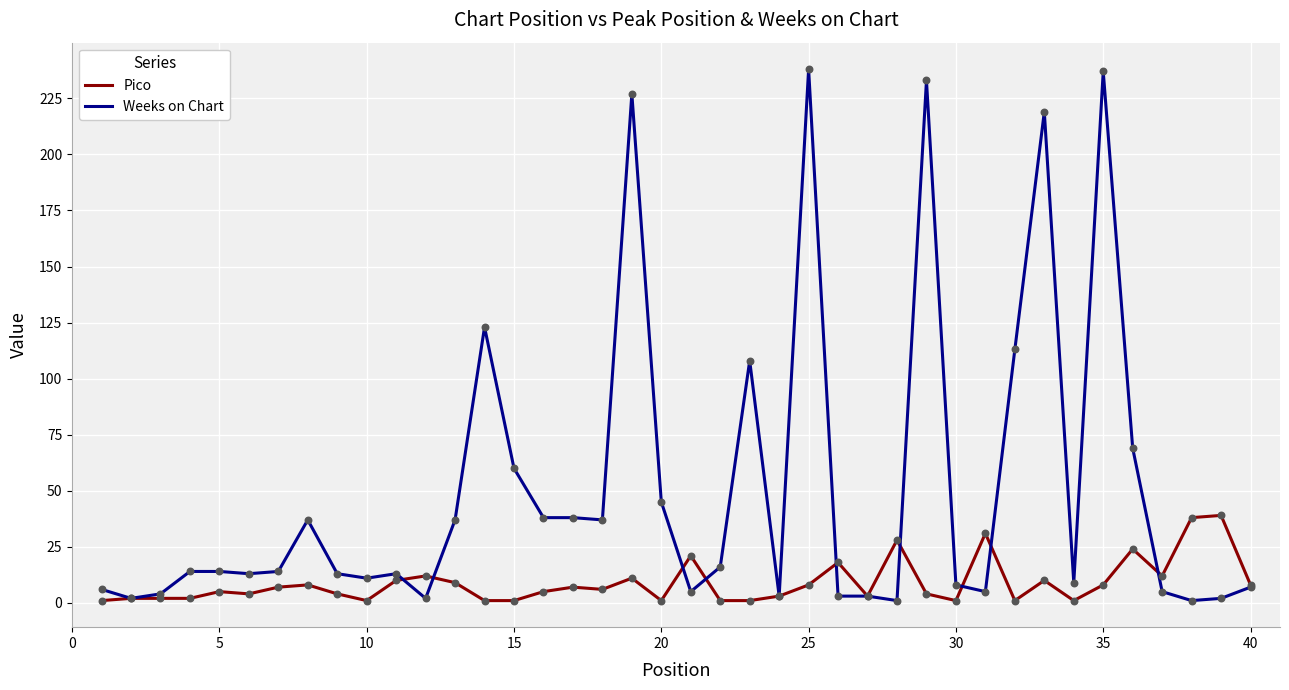

Which series has the largest total across all categories?

Weeks on Chart